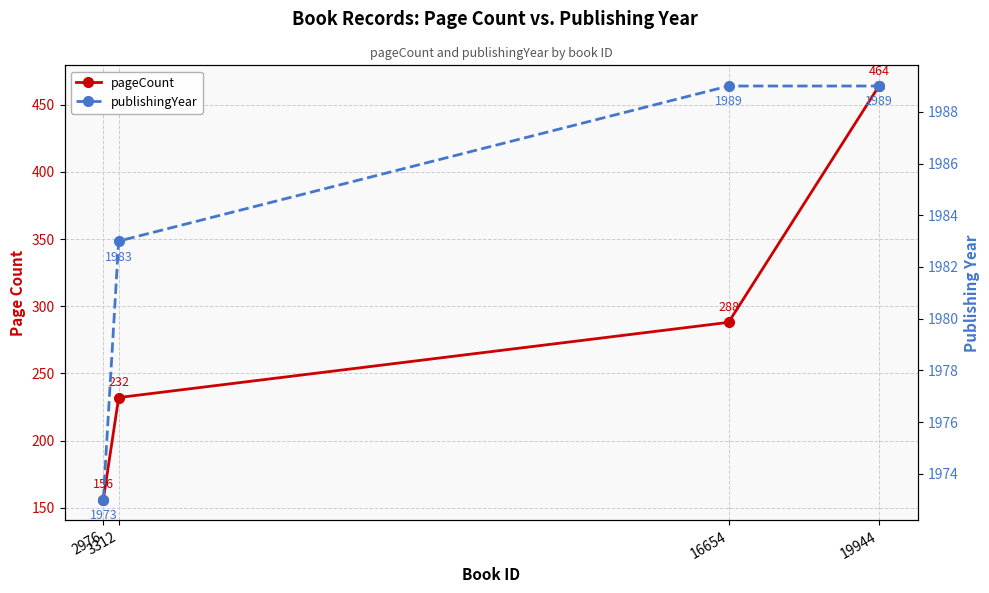

The value of publishingYear at 16654 is 1989. True or false?

True